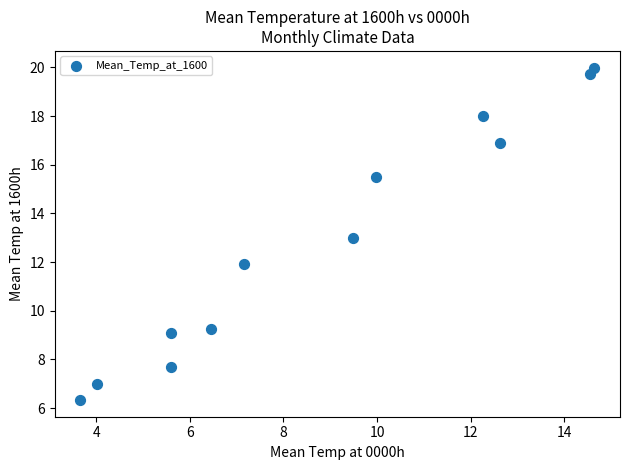

What is the average X value?

8.8